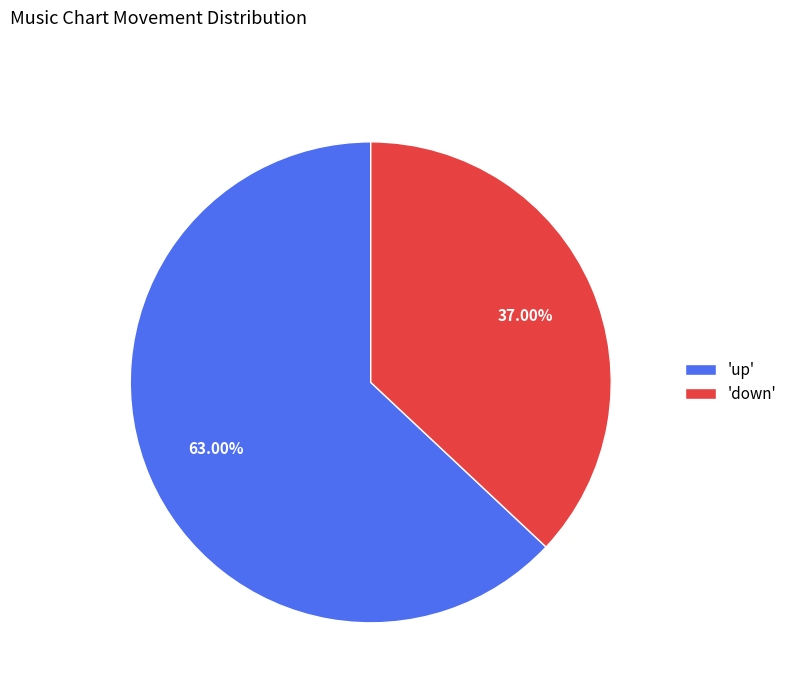

Which has a higher value, 'up' or 'down'?

'up'